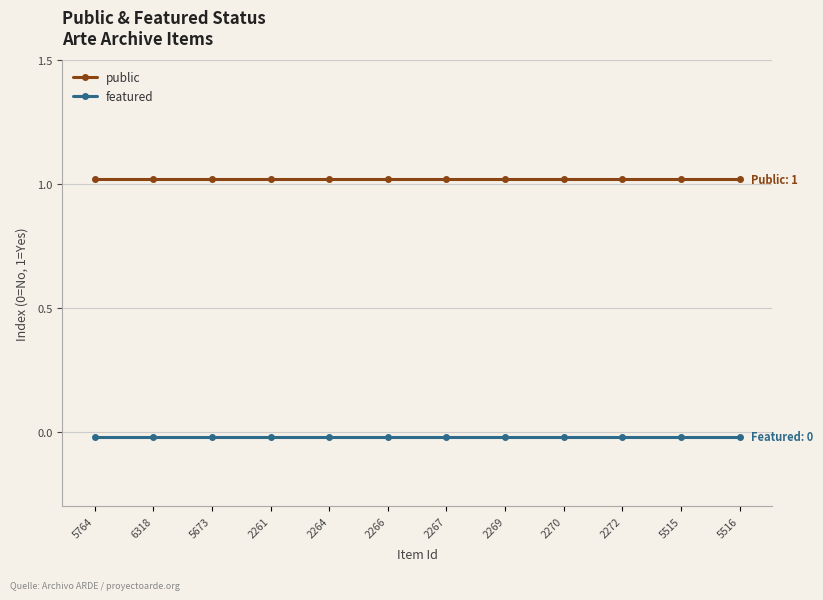

True or false: public and featured intersect in this chart.

False